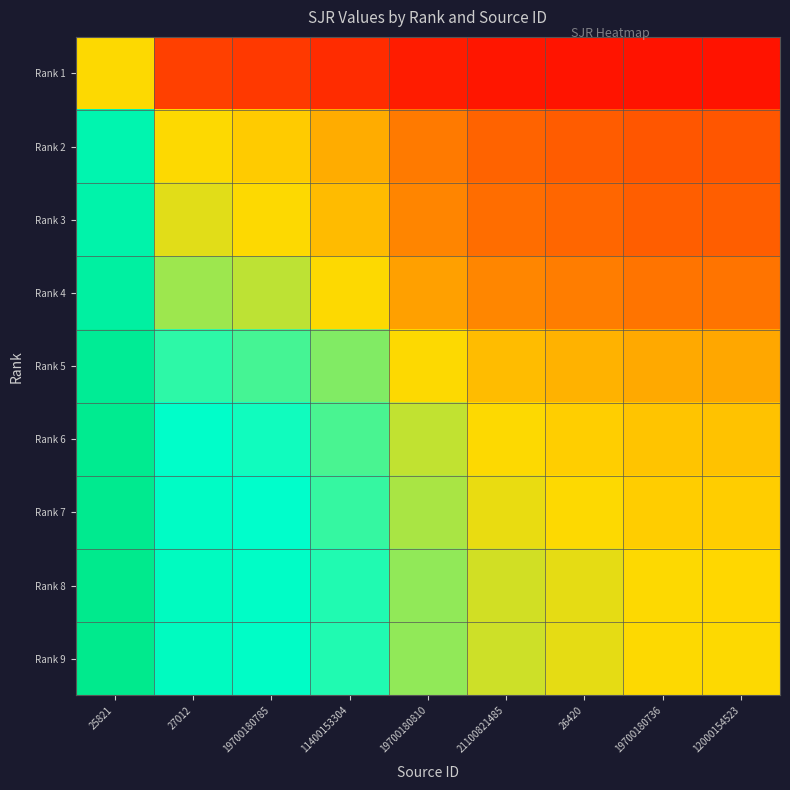

Reading left to right, what are all the values shown in this chart?

Rank 1: 25821=0.5	27012=0.2	19700180785=0.1	11400153304=0.1	19700180810=0.1	21100821485=0.1	26420=0.1	19700180736=0.0	12000154523=0.0
Rank 2: 25821=0.8	27012=0.5	19700180785=0.5	11400153304=0.4	19700180810=0.3	21100821485=0.2	26420=0.2	19700180736=0.2	12000154523=0.2
Rank 3: 25821=0.9	27012=0.5	19700180785=0.5	11400153304=0.4	19700180810=0.3	21100821485=0.3	26420=0.3	19700180736=0.2	12000154523=0.2
Rank 4: 25821=0.9	27012=0.6	19700180785=0.6	11400153304=0.5	19700180810=0.4	21100821485=0.3	26420=0.3	19700180736=0.3	12000154523=0.3
Rank 5: 25821=0.9	27012=0.7	19700180785=0.7	11400153304=0.6	19700180810=0.5	21100821485=0.4	26420=0.4	19700180736=0.4	12000154523=0.4
Rank 6: 25821=0.9	27012=0.8	19700180785=0.7	11400153304=0.7	19700180810=0.6	21100821485=0.5	26420=0.5	19700180736=0.5	12000154523=0.5
Rank 7: 25821=0.9	27012=0.8	19700180785=0.7	11400153304=0.7	19700180810=0.6	21100821485=0.5	26420=0.5	19700180736=0.5	12000154523=0.5
Rank 8: 25821=1.0	27012=0.8	19700180785=0.8	11400153304=0.7	19700180810=0.6	21100821485=0.5	26420=0.5	19700180736=0.5	12000154523=0.5
Rank 9: 25821=1.0	27012=0.8	19700180785=0.8	11400153304=0.7	19700180810=0.6	21100821485=0.5	26420=0.5	19700180736=0.5	12000154523=0.5